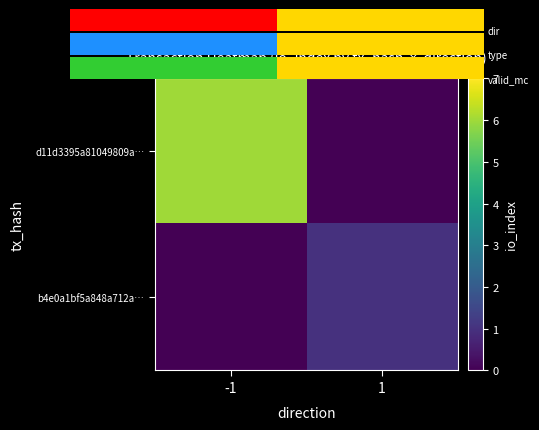

What is the average value of the d11d3395a81049809a… series?

3